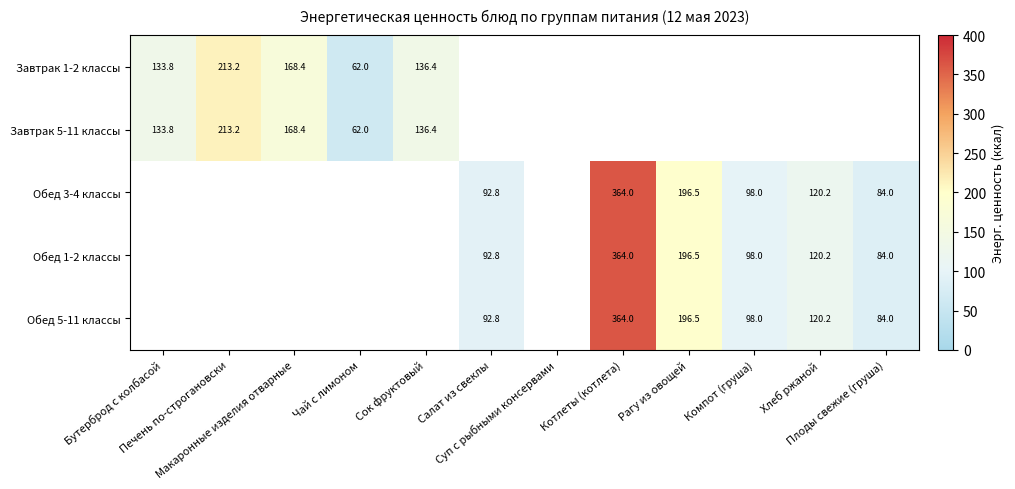

The value of Завтрак 5-11 классы at Чай с лимоном is 34.2. True or false?

False